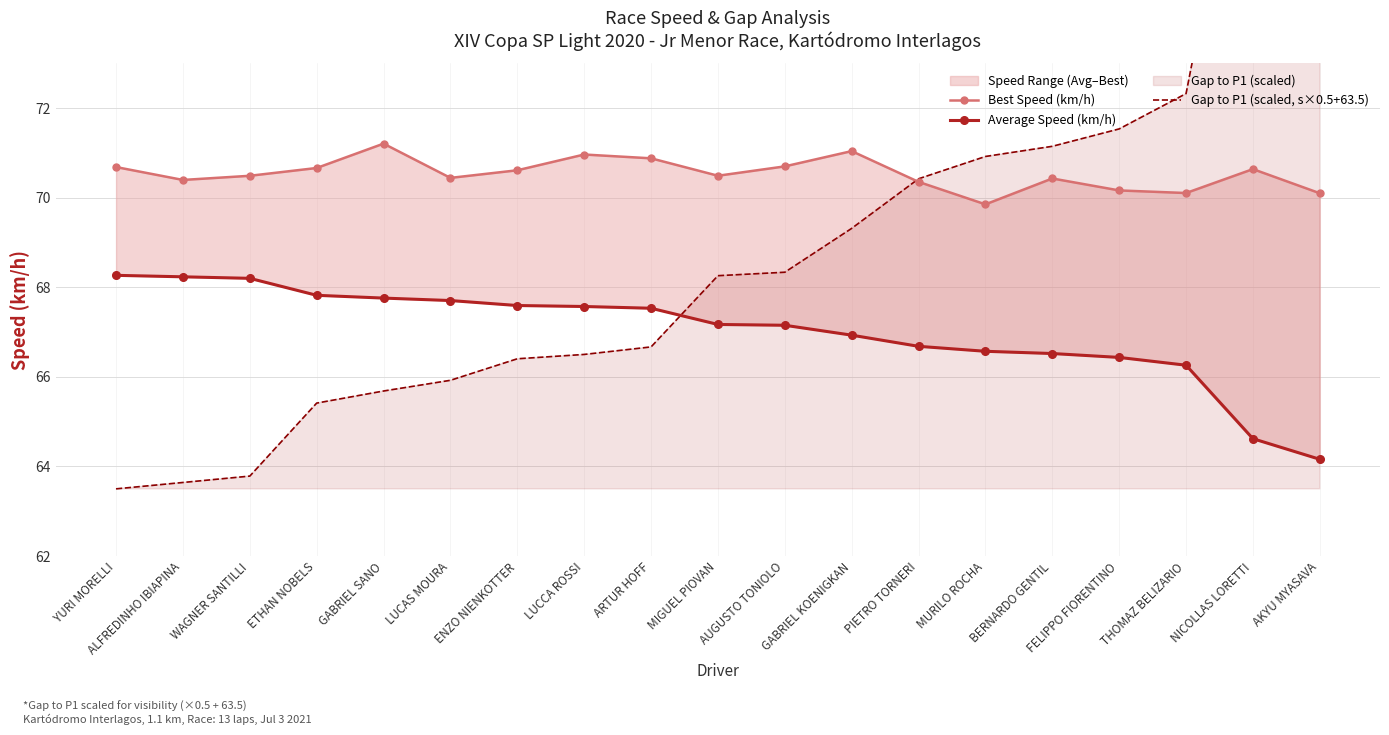

What is the difference between the highest and lowest values at YURI MORELLI?

7.2